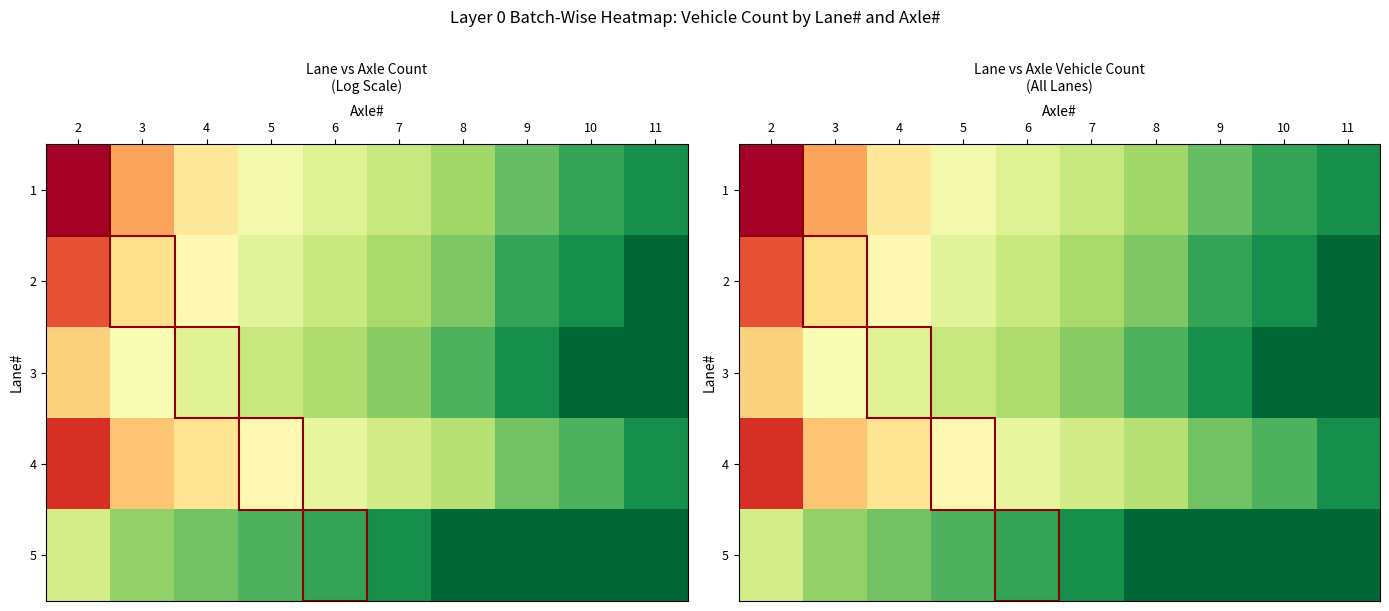

Rank the series at 3 from highest to lowest value.

1, 4, 2, 3, 5